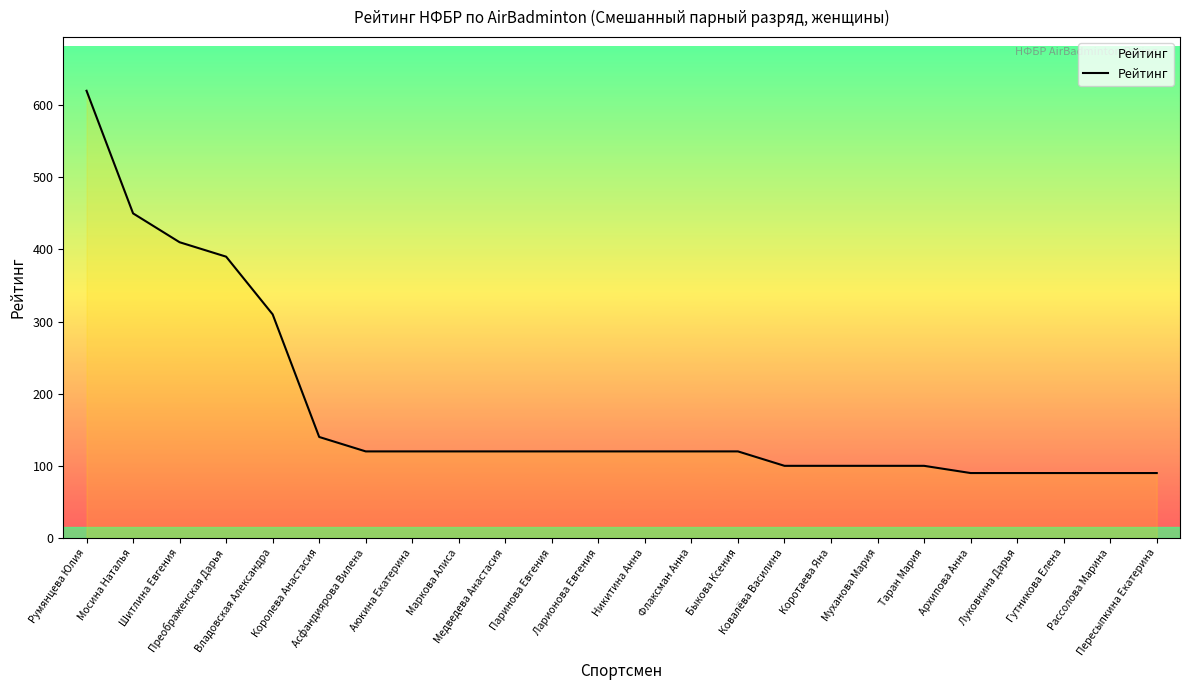

What is the greatest value displayed?

620